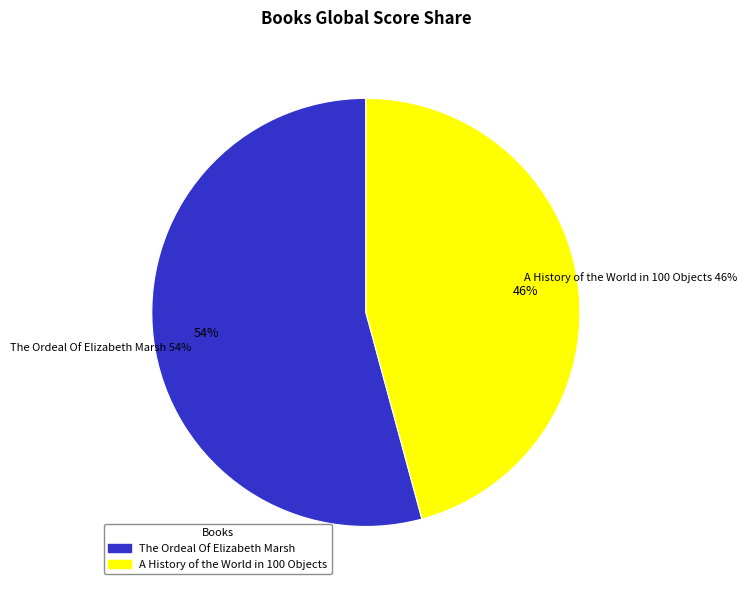

What is the largest slice in the pie chart?

The Ordeal Of Elizabeth Marsh